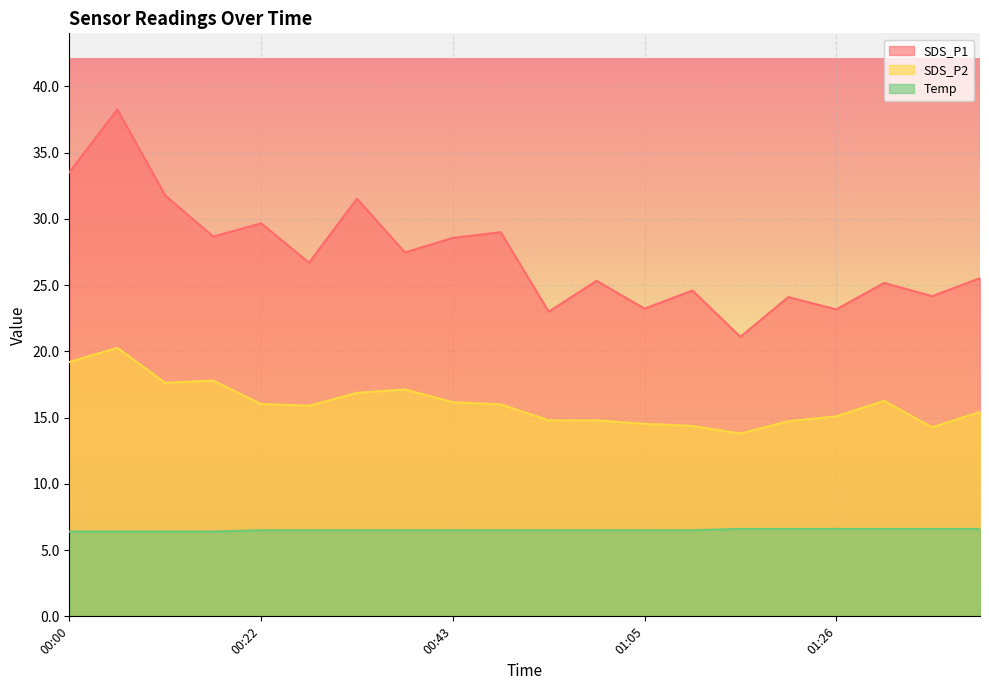

Which series has the largest total across all categories?

SDS_P1